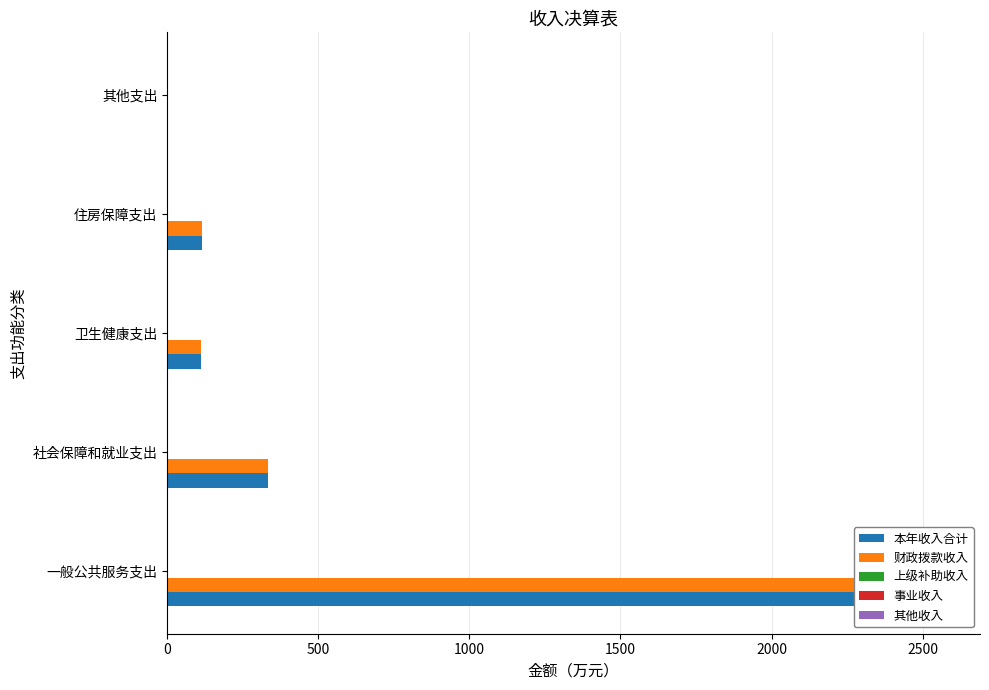

Are the bars grouped side by side (vs. stacked)?

Yes